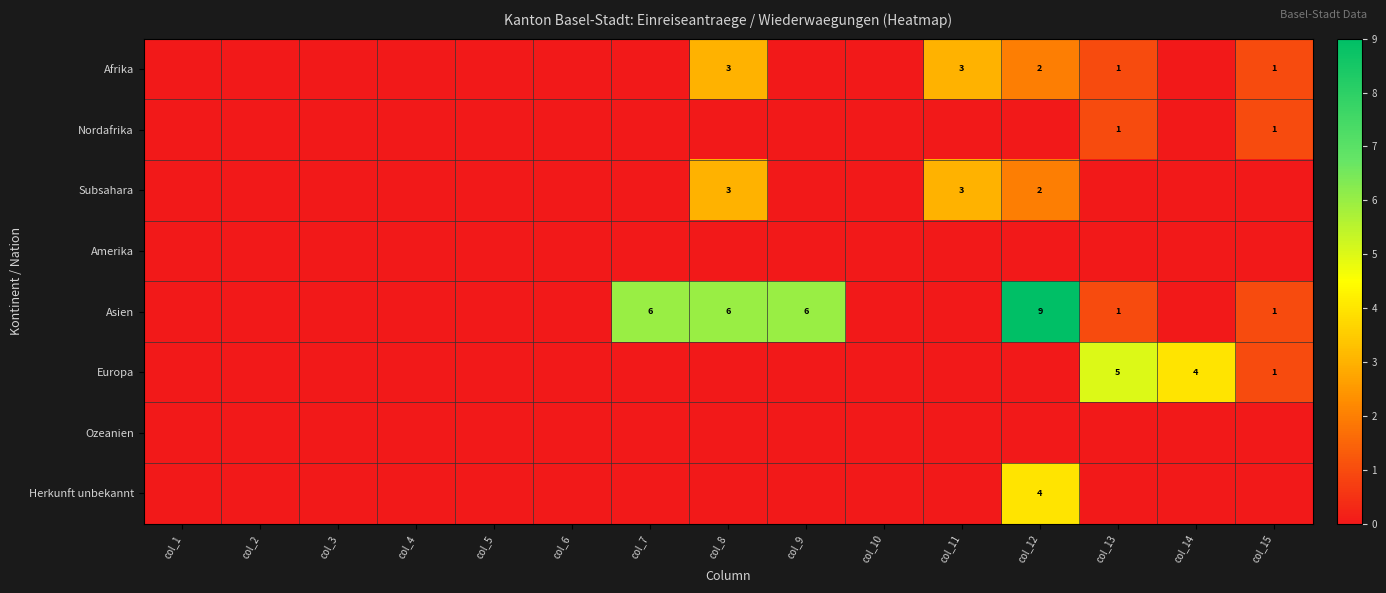

True or false: Nordafrika has a value of 2 at col_15.

False